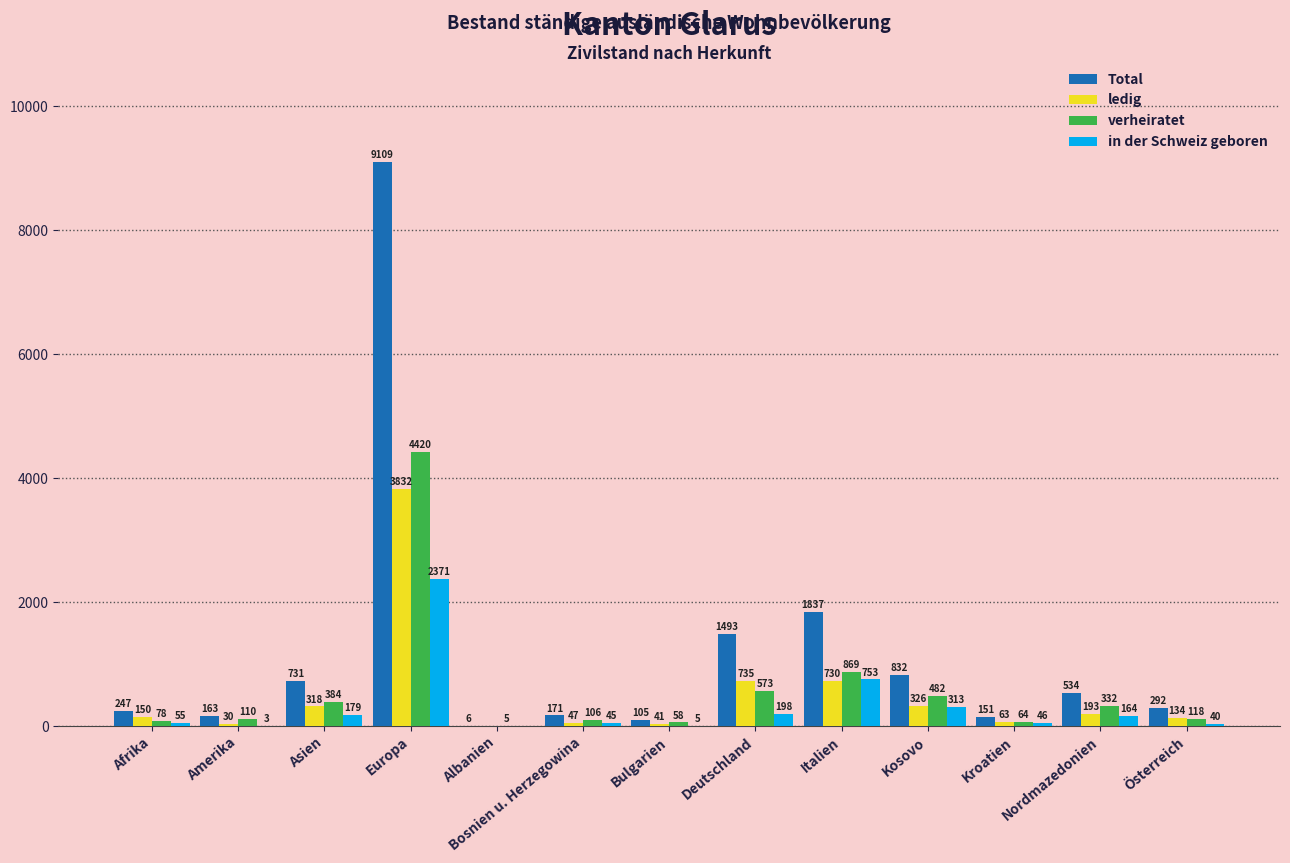

Where is verheiratet nearest to the value 2212?

Italien